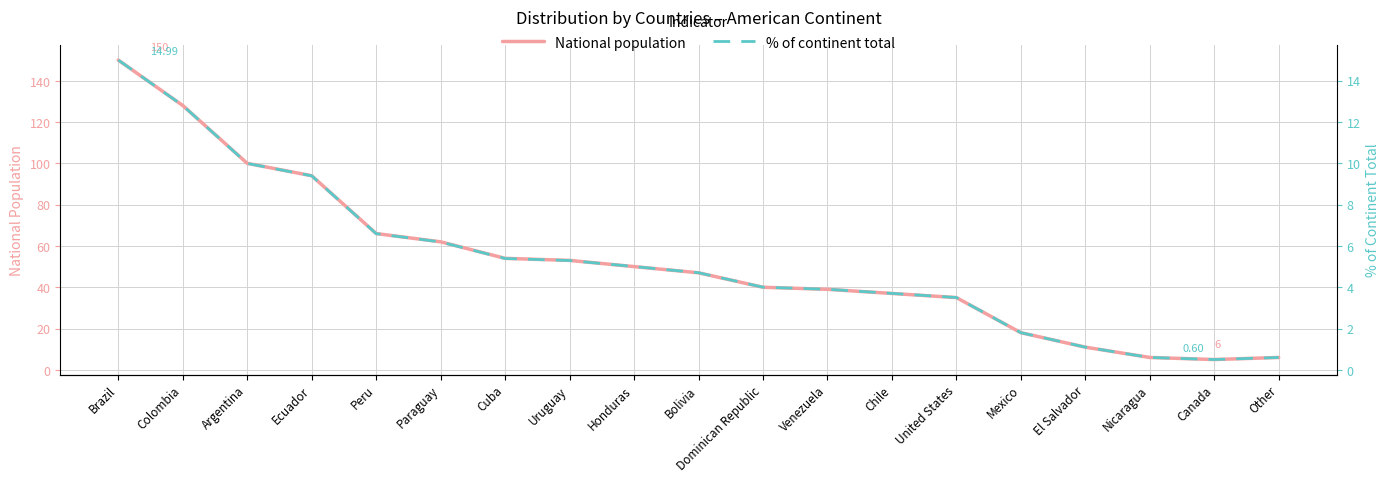

How many interior local valleys does the % of continent total series have?

1